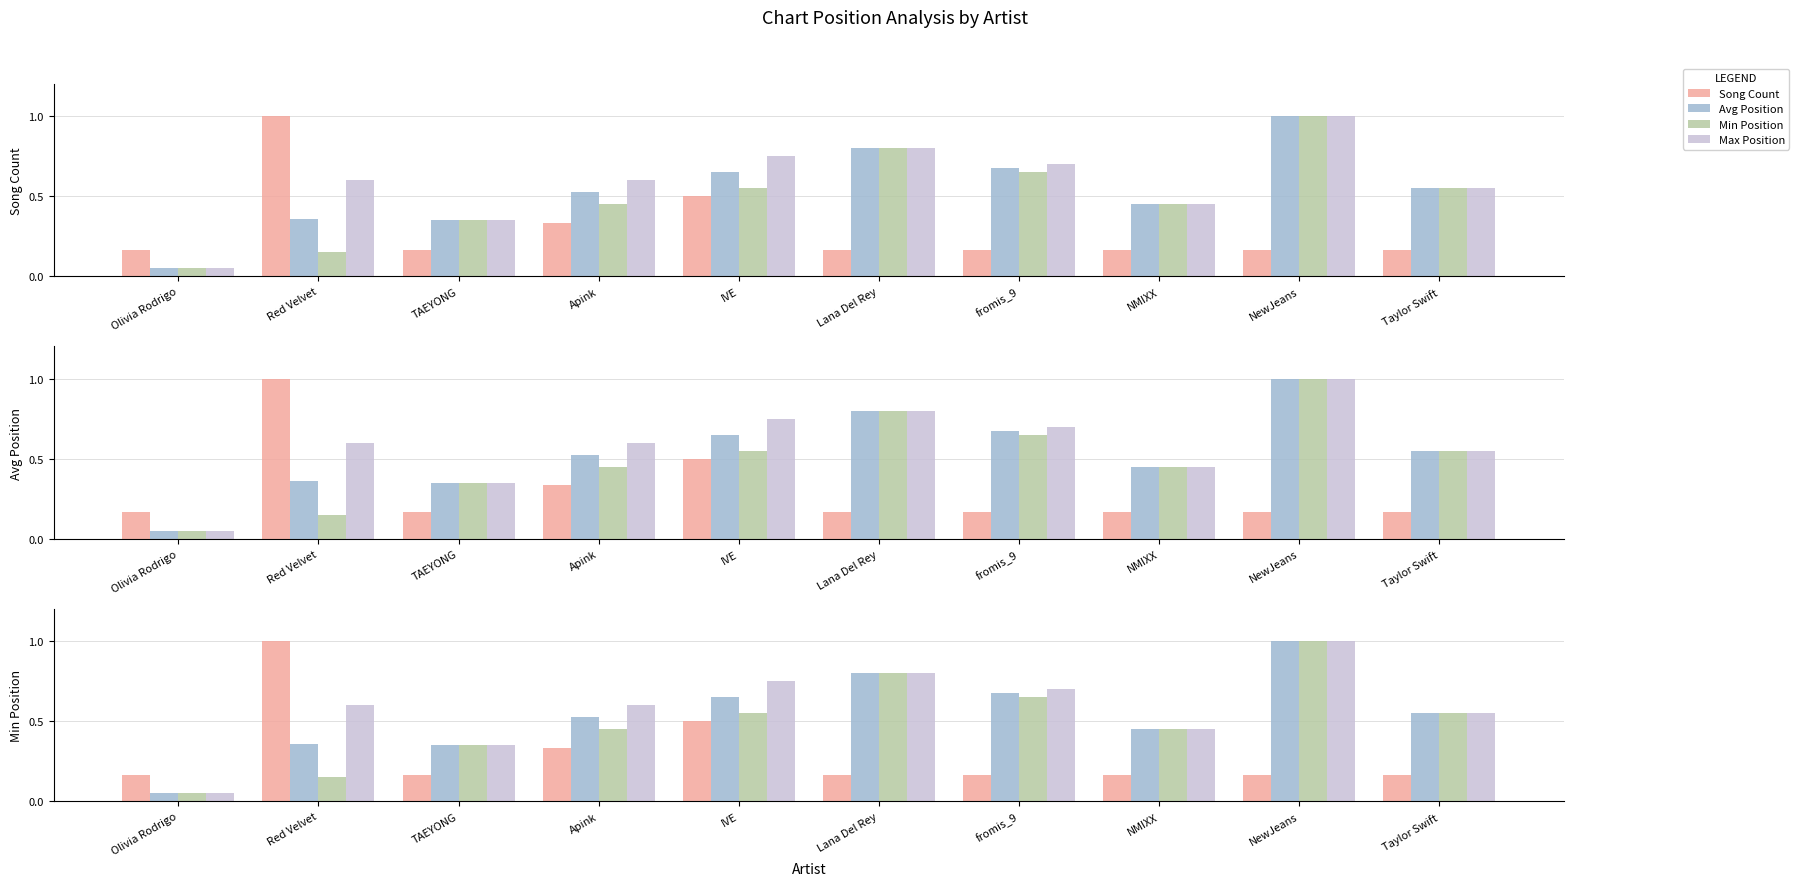

Reading right to left, transcribe all the data shown in this chart.

Song Count: Taylor Swift=0.2	NewJeans=0.2	NMIXX=0.2	fromis_9=0.2	Lana Del Rey=0.2	IVE=0.5	Apink=0.3	TAEYONG=0.2	Red Velvet=1.0	Olivia Rodrigo=0.2
Avg Position: Taylor Swift=0.6	NewJeans=1.0	NMIXX=0.5	fromis_9=0.7	Lana Del Rey=0.8	IVE=0.7	Apink=0.5	TAEYONG=0.3	Red Velvet=0.4	Olivia Rodrigo=0.1
Min Position: Taylor Swift=0.6	NewJeans=1.0	NMIXX=0.5	fromis_9=0.7	Lana Del Rey=0.8	IVE=0.6	Apink=0.5	TAEYONG=0.3	Red Velvet=0.1	Olivia Rodrigo=0.1
Max Position: Taylor Swift=0.6	NewJeans=1.0	NMIXX=0.5	fromis_9=0.7	Lana Del Rey=0.8	IVE=0.8	Apink=0.6	TAEYONG=0.3	Red Velvet=0.6	Olivia Rodrigo=0.1